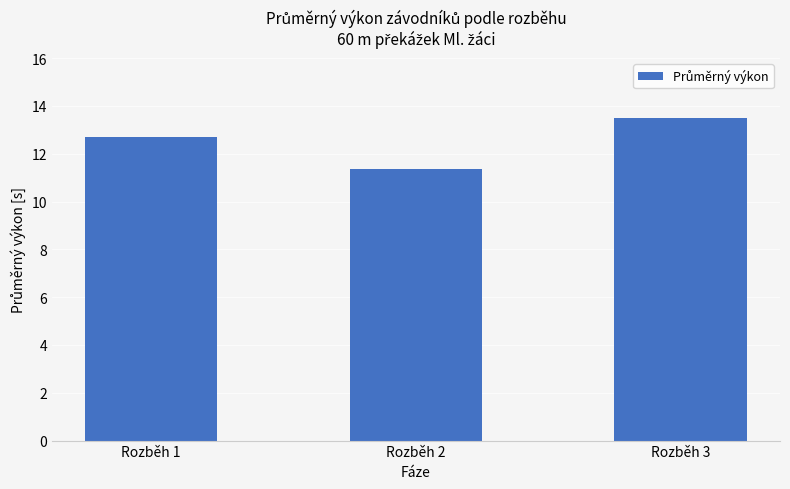

Rank the categories by value from highest to lowest.

Rozběh 3, Rozběh 1, Rozběh 2